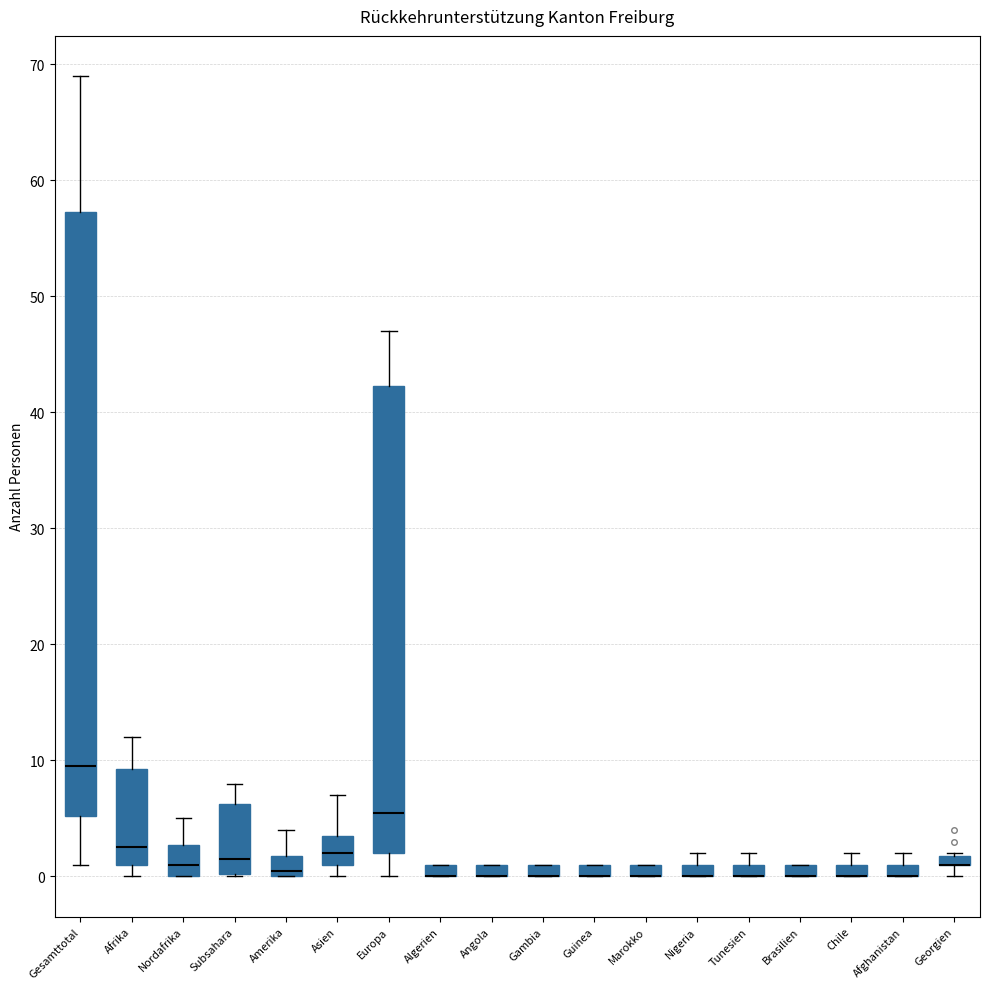

Where is the upper edge of the box for Angola on the y-axis? The values are not printed on the chart, so give them approximately, as read against the axis.

1